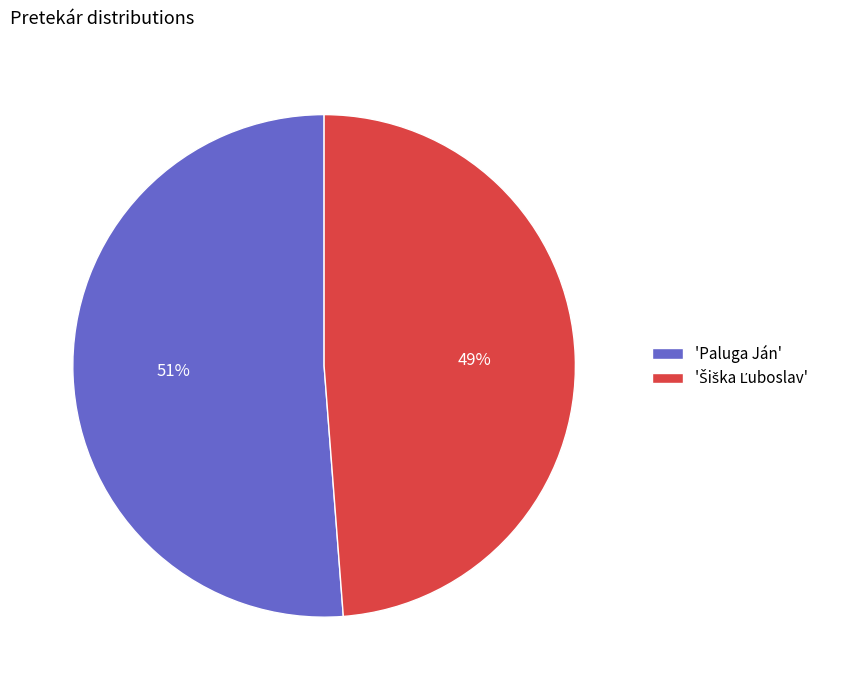

Which slice is the largest?

'Paluga Ján'